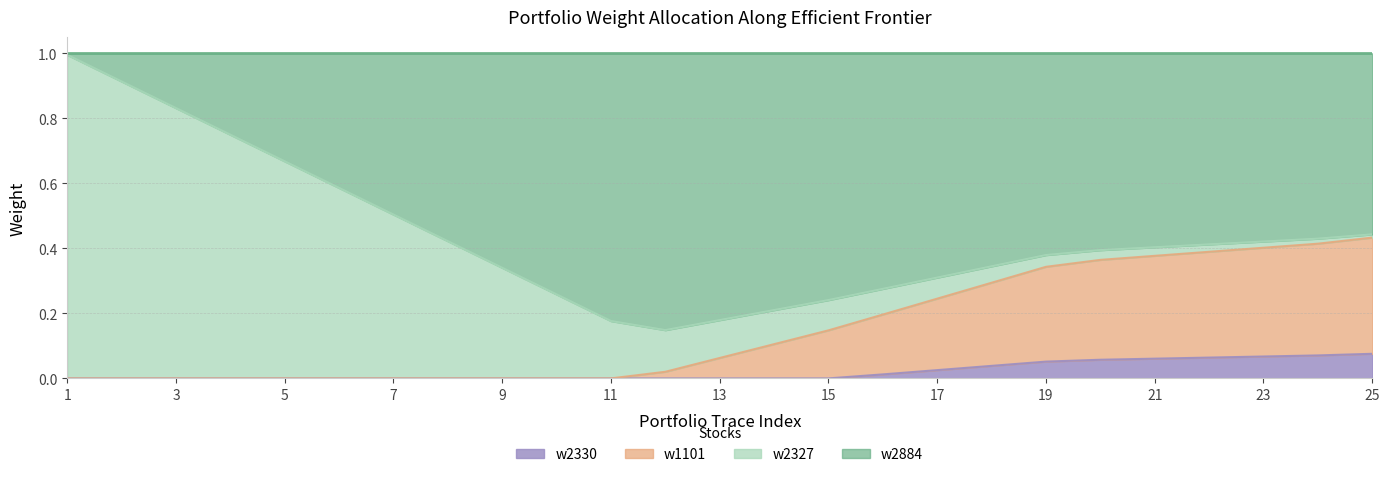

At which category is the sum across all series the highest?

1